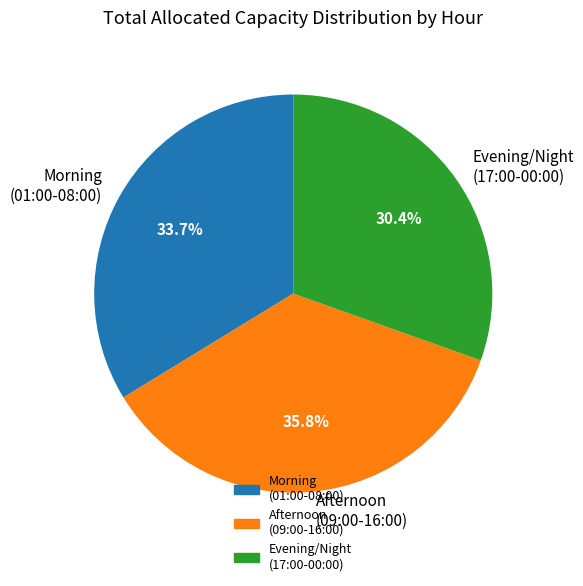

Rank the categories by value from lowest to highest.

Evening/Night (17:00-00:00), Morning (01:00-08:00), Afternoon (09:00-16:00)